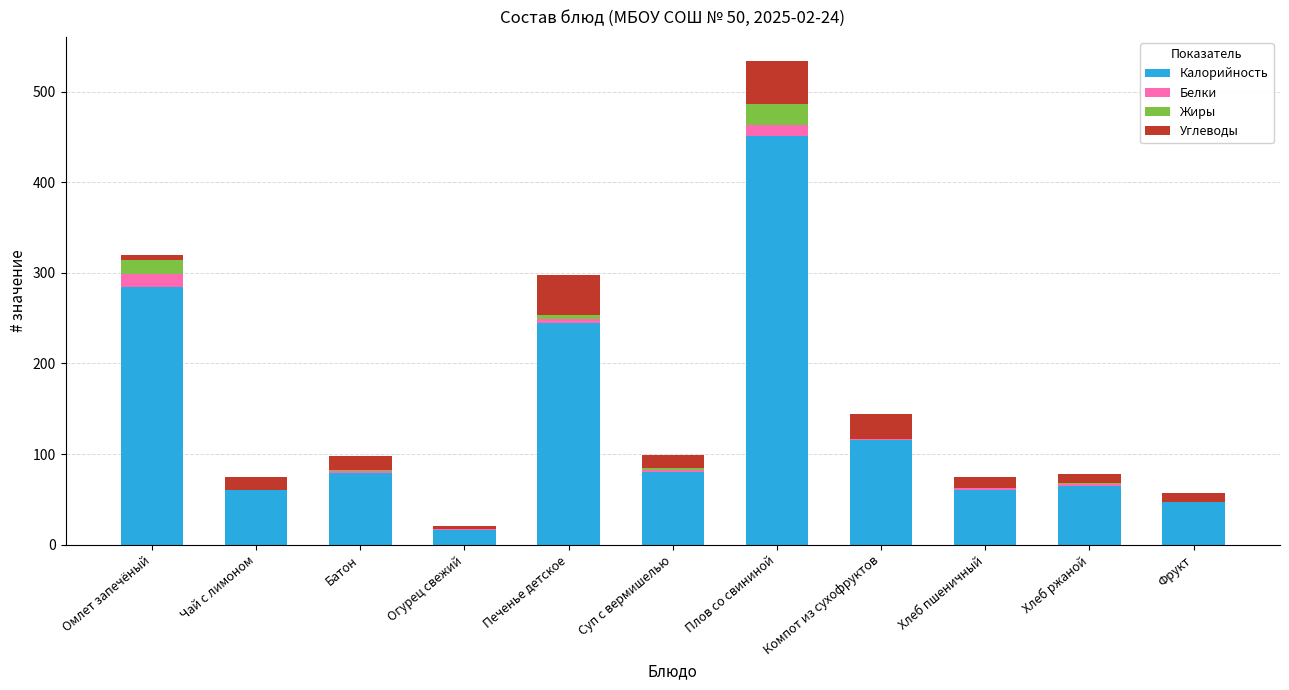

What is the highest value of the Калорийность series?

450.9